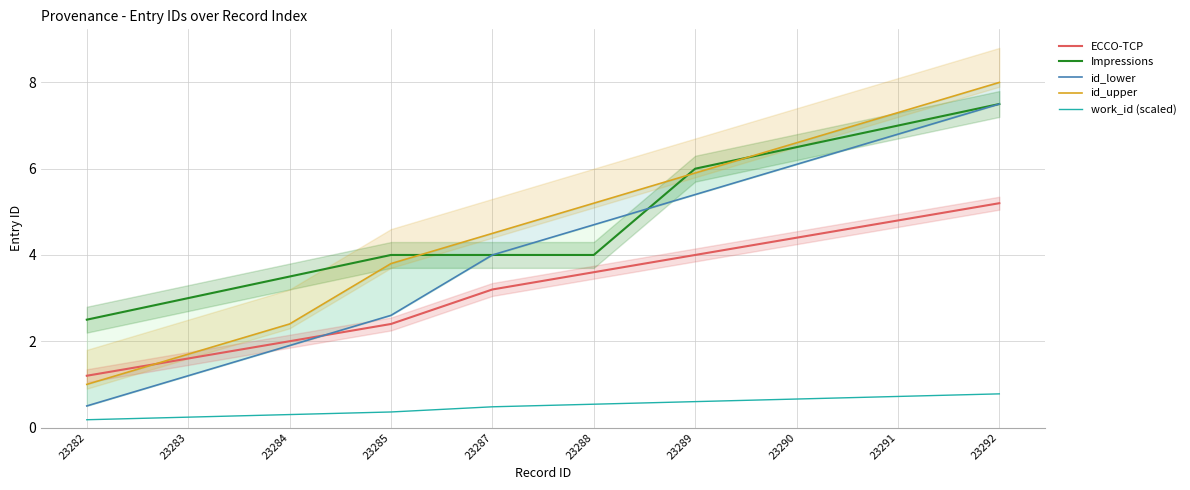

What is the greatest value displayed?

8.0